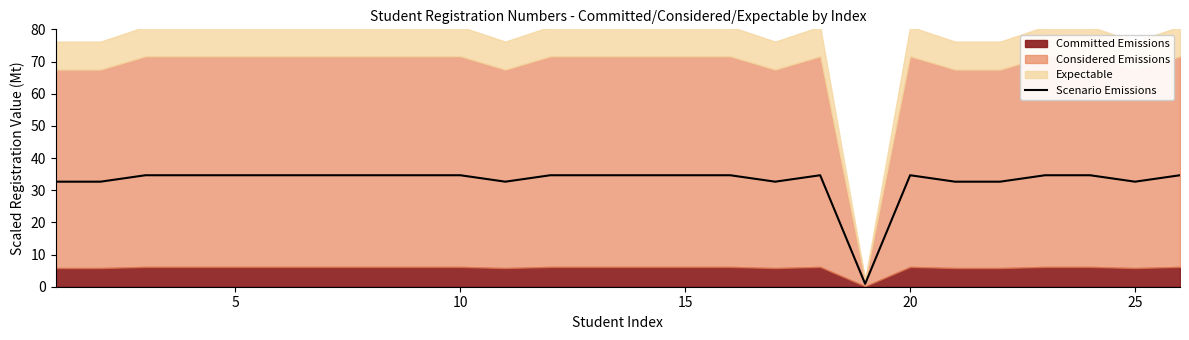

At which label is the value closest to 17?

5